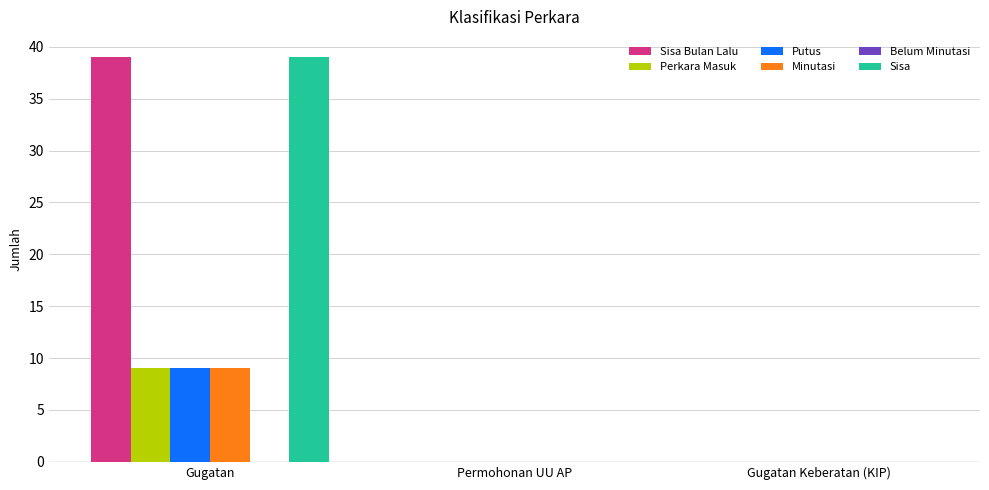

The Sisa Bulan Lalu series shows 0 at Permohonan UU AP. True or false?

True